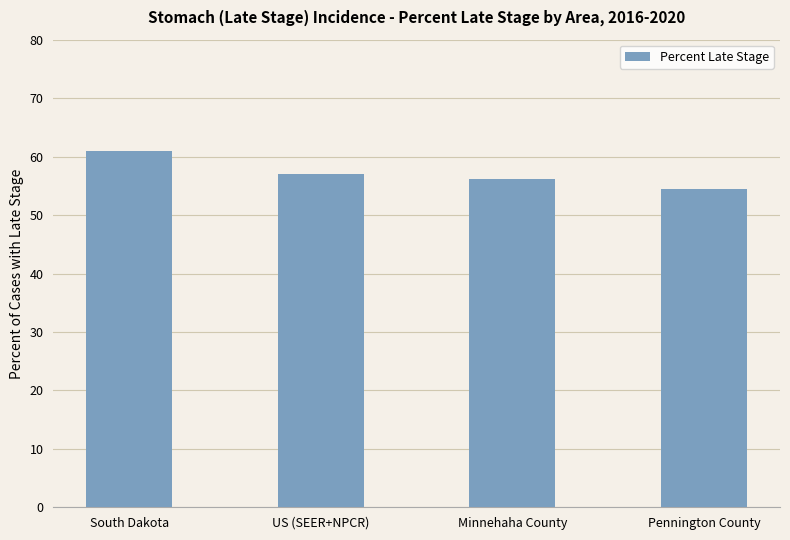

The chart shows a value of 60.9 at South Dakota. True or false?

True